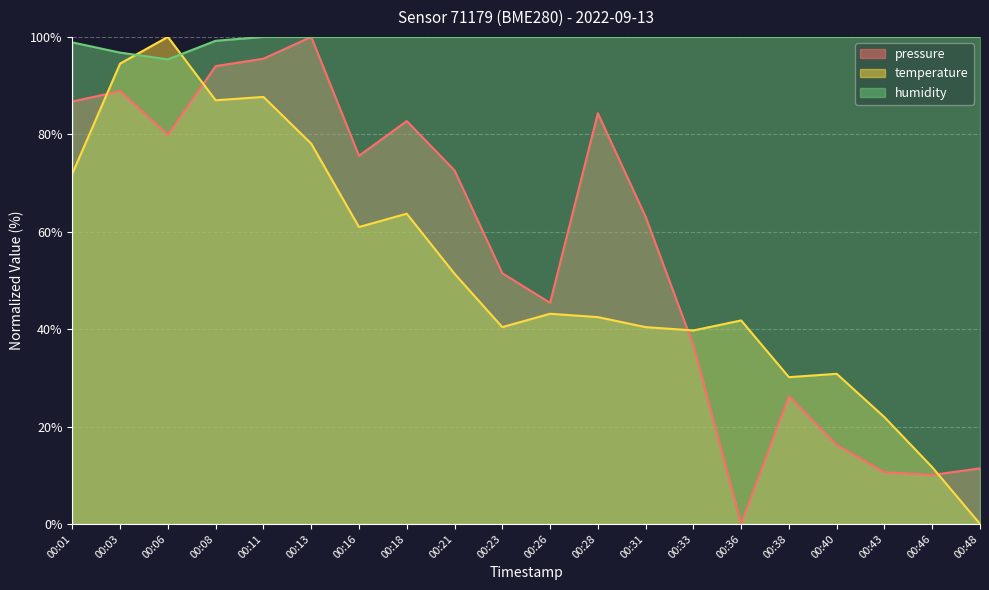

How many values in the pressure series exceed 72?

10